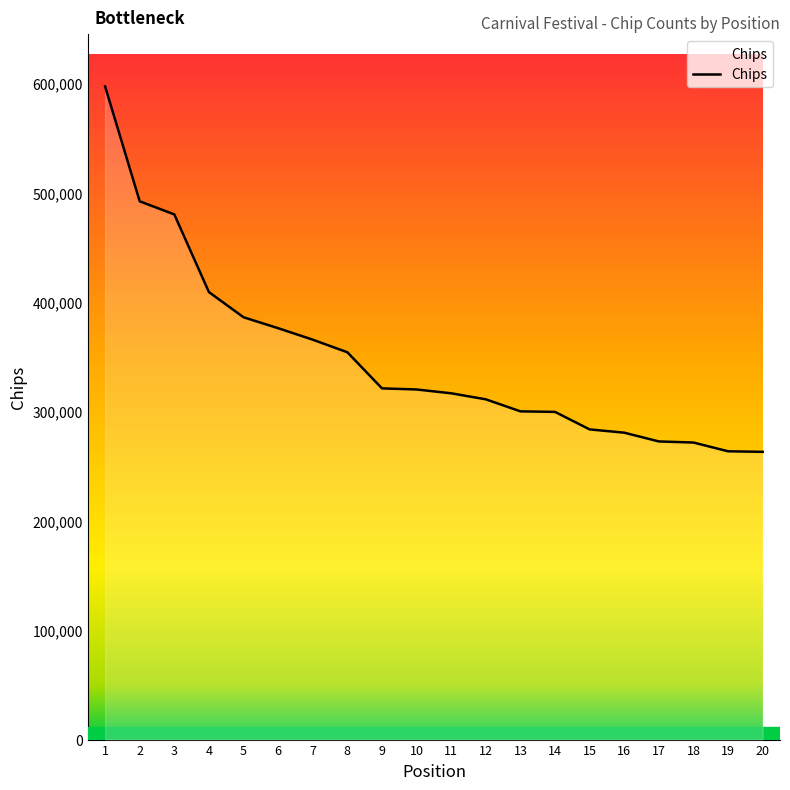

Is it true that the value at 1 is 350752?

False